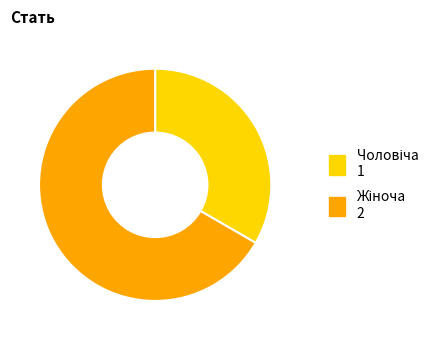

Does any single category account for the majority?

Yes